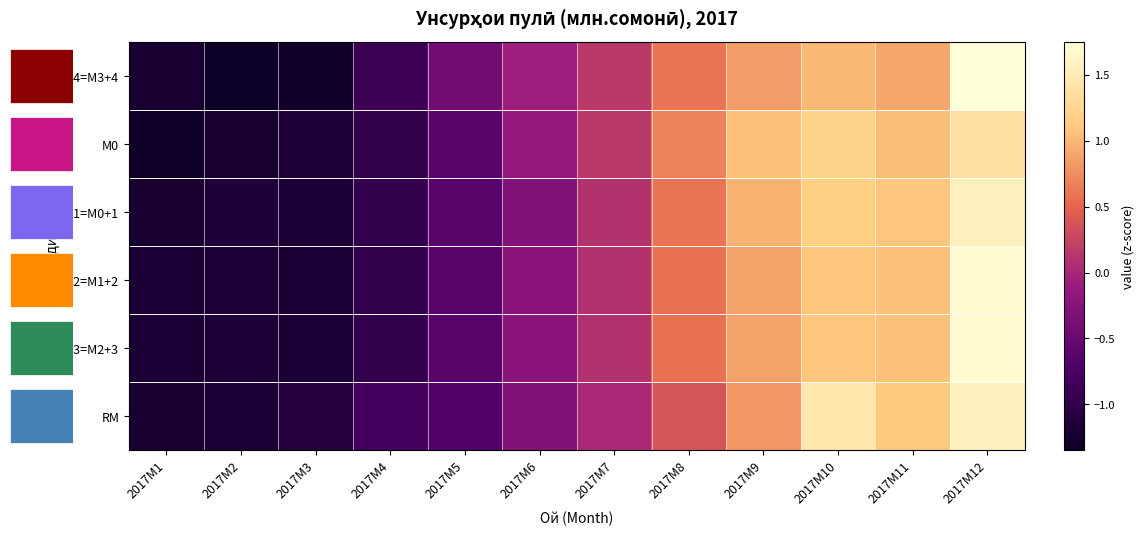

Where is М2=M1+2 nearest to the value 0?

2017M7